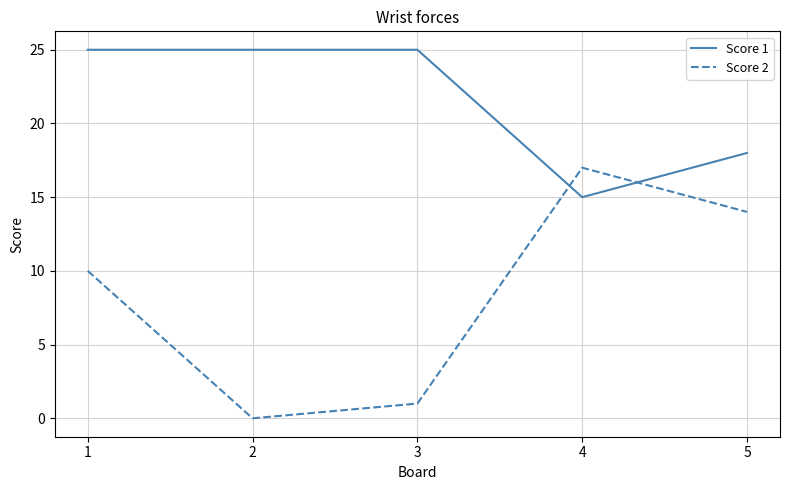

List the series in order of their overall mean, lowest first.

Score 2, Score 1